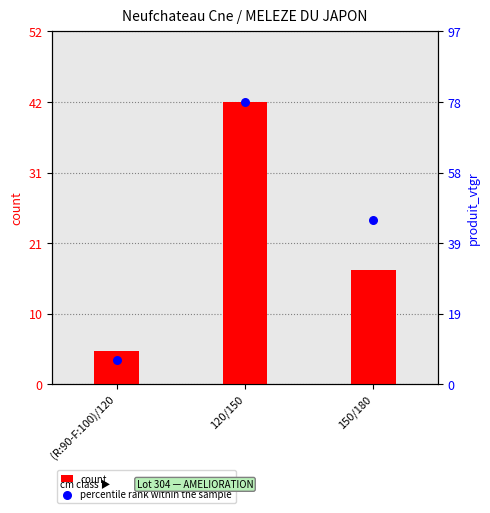

Is the value of count at 150/180 greater than the value of percentile rank within the sample at (R:90-F:100)/120?

Yes